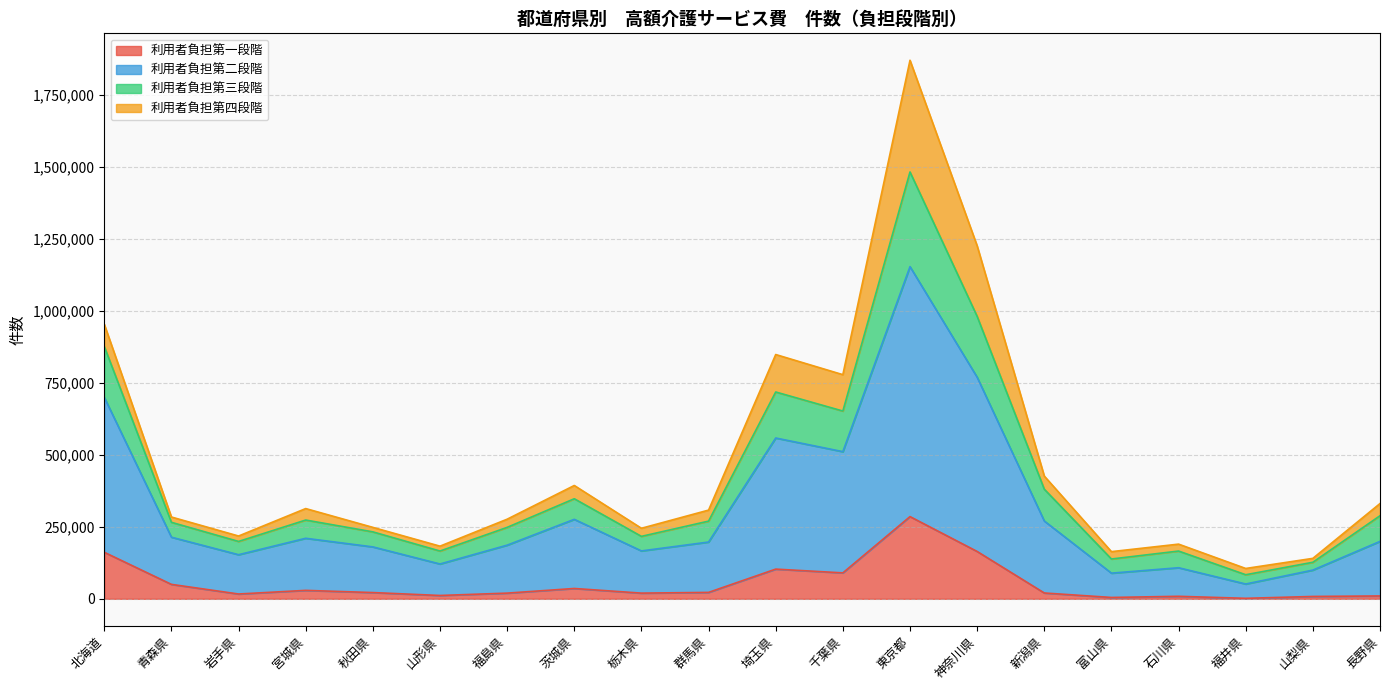

At which category is the sum across all series the highest?

東京都